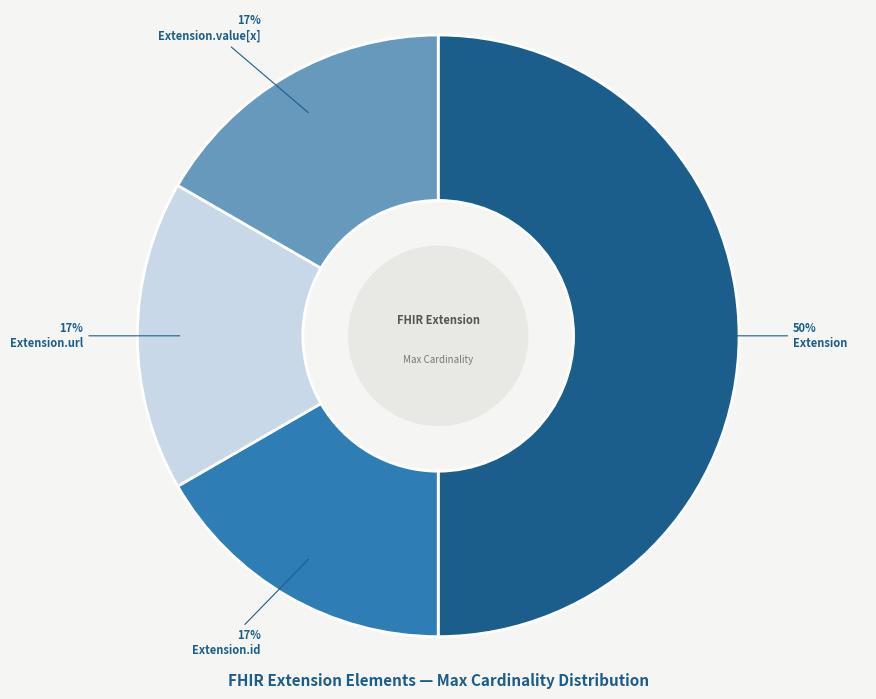

To the nearest percent, what is the difference between the largest and smallest slice percentages?

33%